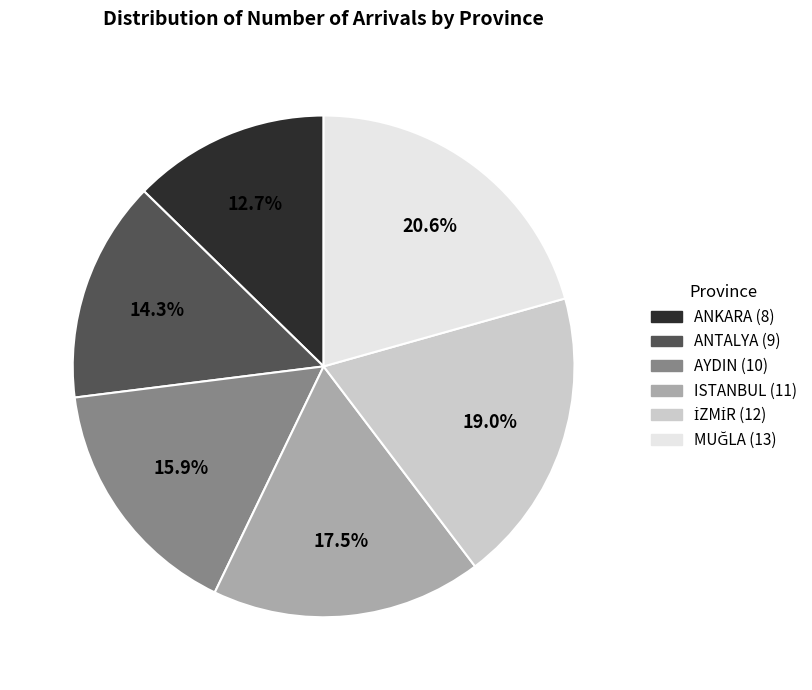

What is the ratio of the value at AYDIN to the value at ANTALYA?

1.1